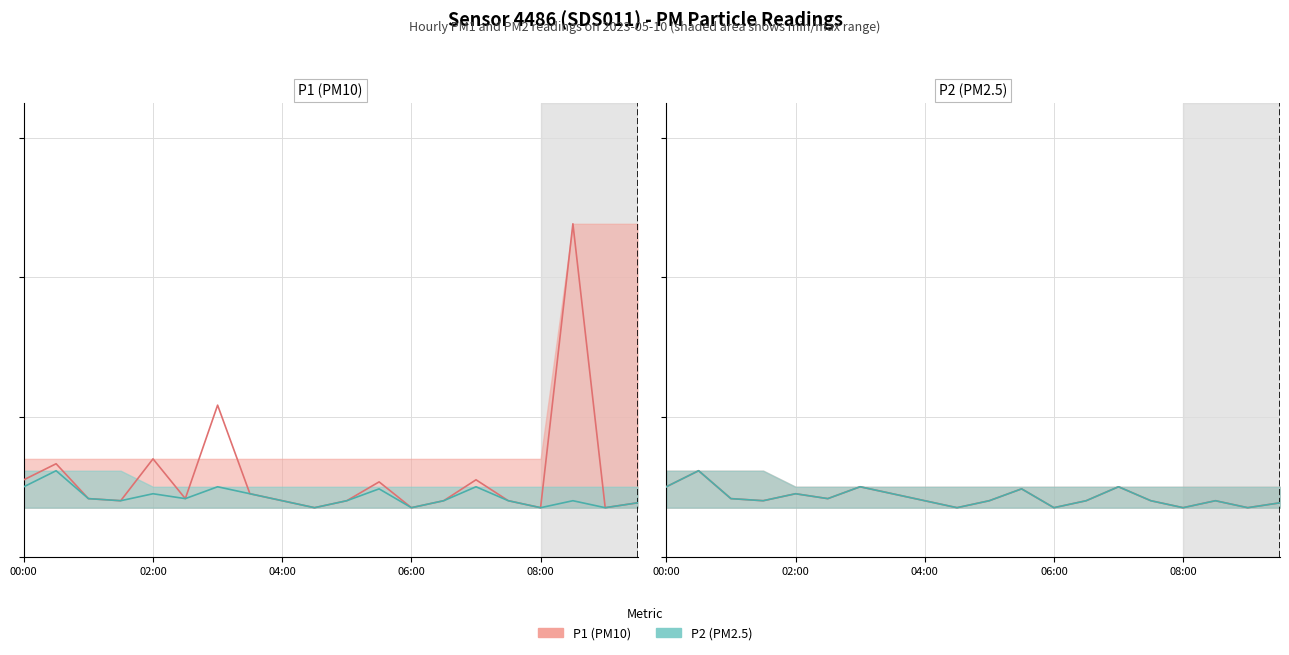

At how many categories does at least one series exceed 1?

1